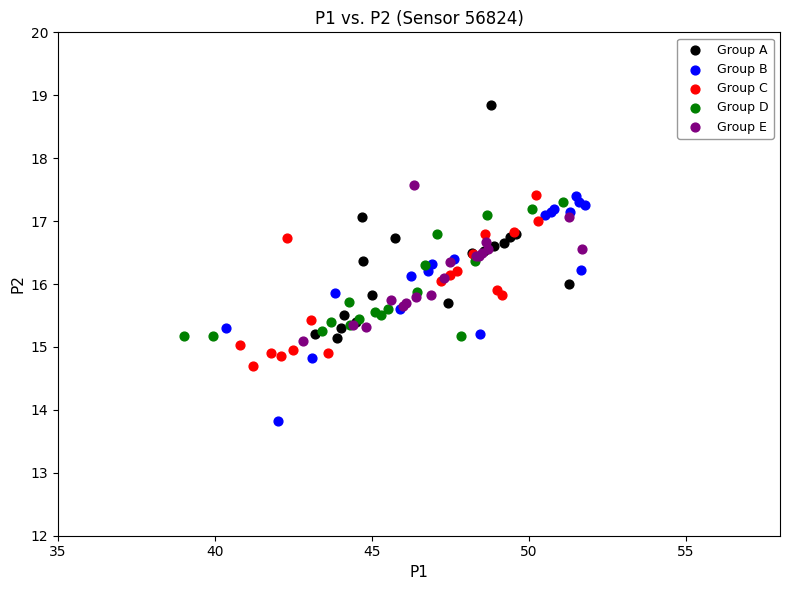

Which series contains the lowest Y value?

Group B